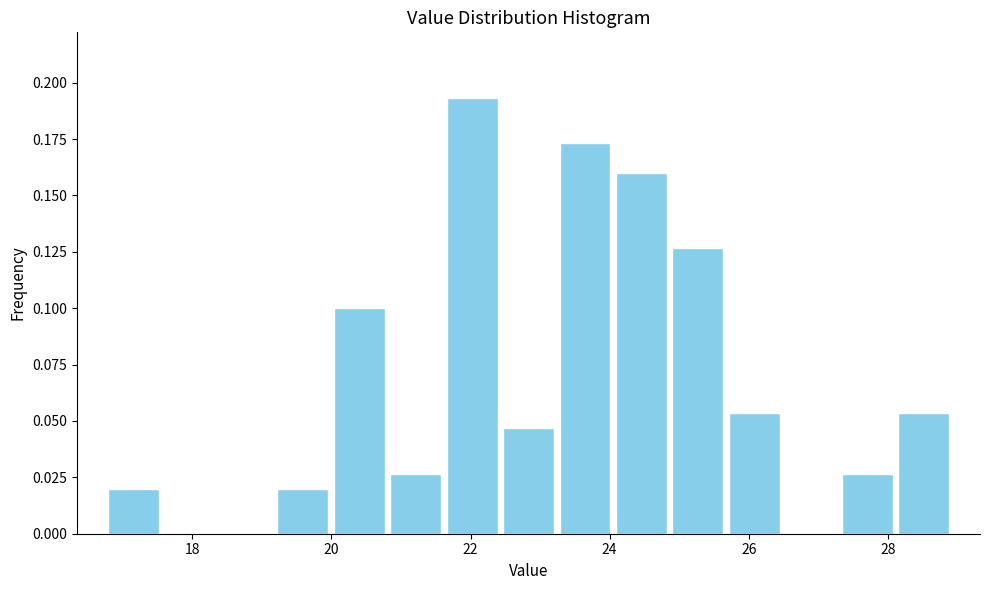

Reading left to right, transcribe this chart: for each bar, give the range it covers on the x-axis and its height. Neither the bar edges nor the heights are printed on the chart, so give them approximately, as read against the axes.

16.8 to 17.6: 0.020
17.6 to 18.4: 0
18.4 to 19.2: 0
19.2 to 20.0: 0.020
20.0 to 20.8: 0.100
20.8 to 21.6: 0.025
21.6 to 22.4: 0.195
22.4 to 23.2: 0.045
23.2 to 24.0: 0.175
24.0 to 24.8: 0.160
24.8 to 25.6: 0.125
25.6 to 26.4: 0.055
26.4 to 27.2: 0
27.2 to 28.2: 0.025
28.2 to 29.0: 0.055